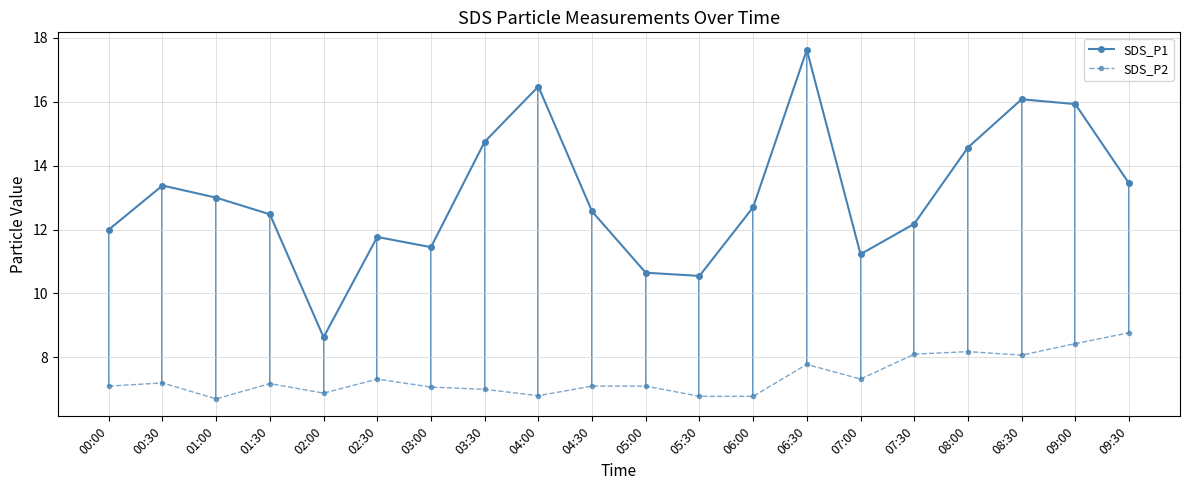

True or false: SDS_P1 and SDS_P2 cross at least once.

False